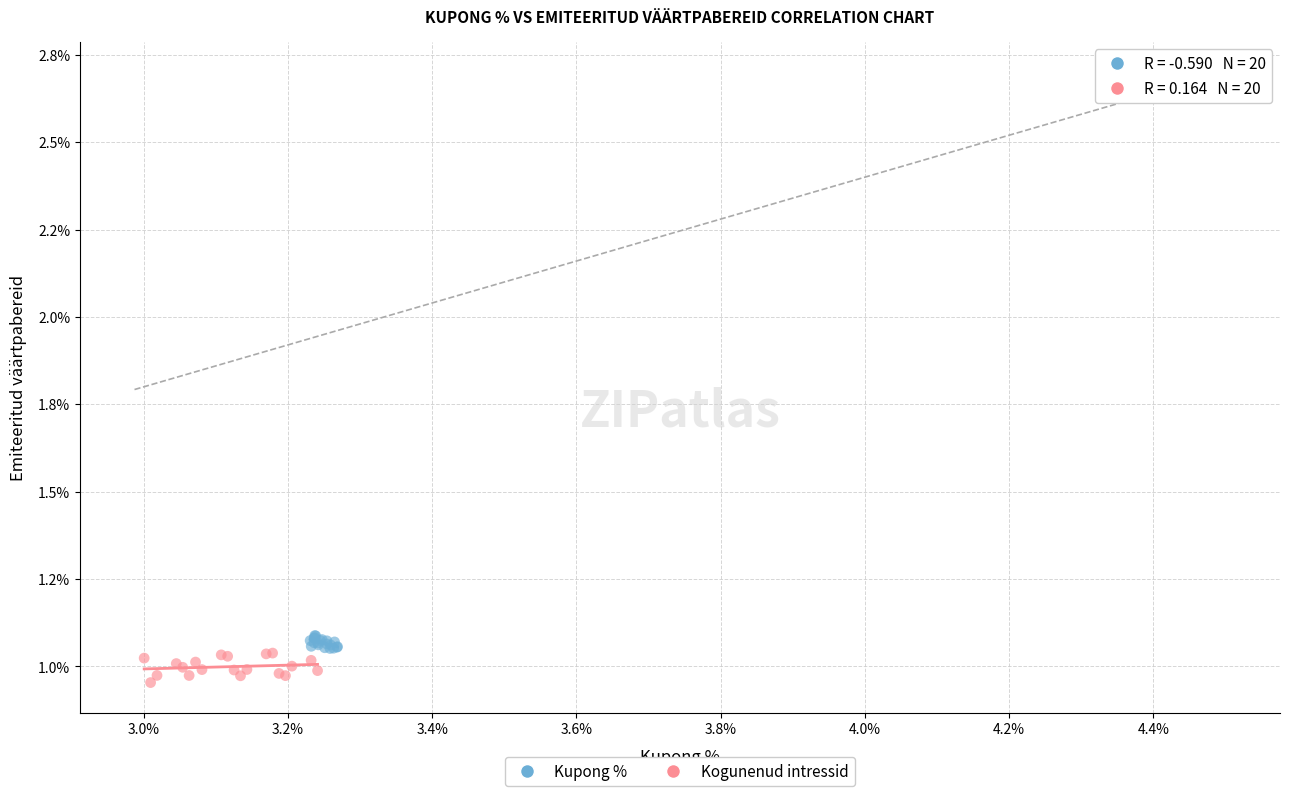

What are all the series names shown in the legend?

Kupong %, Kogunenud intressid